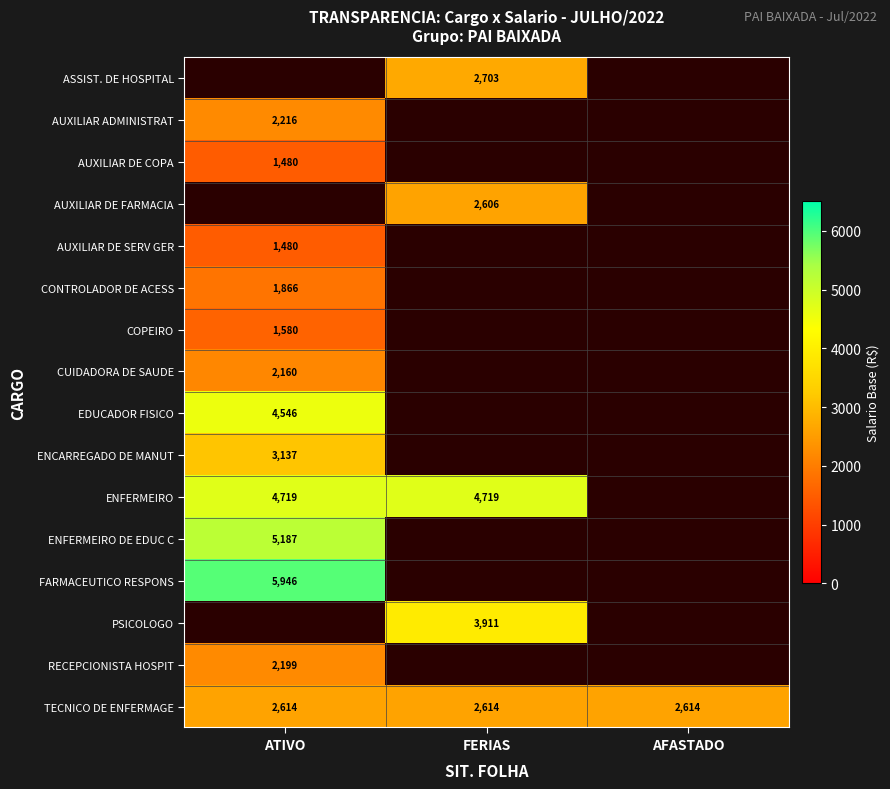

Which has a higher value, AFASTADO or FERIAS?

FERIAS